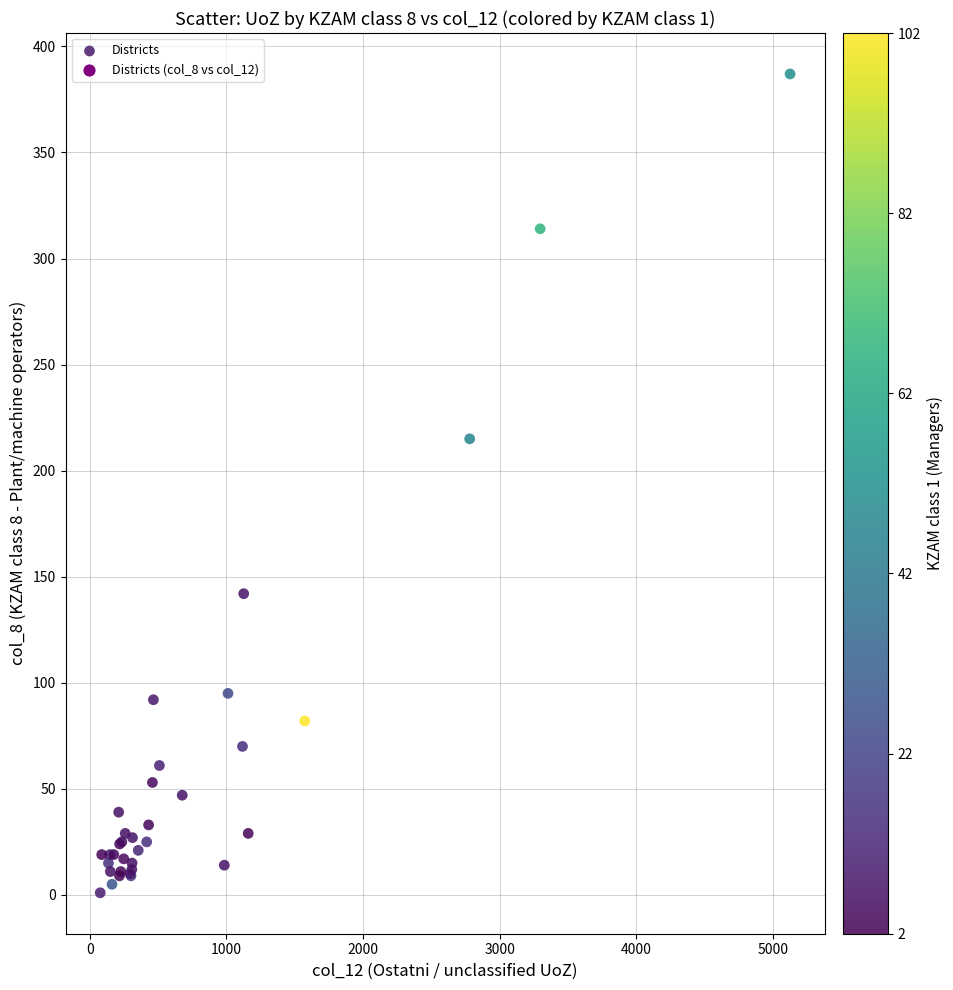

What Y value in the scatter plot is closest to 194?

215